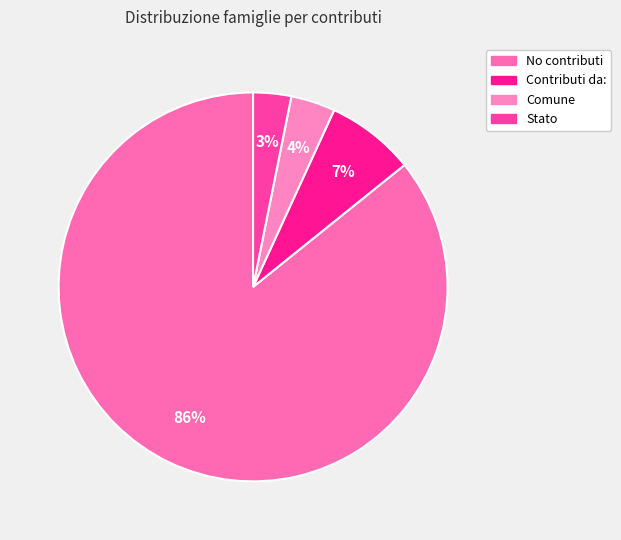

To the nearest percent, what portion does Stato represent?

3%